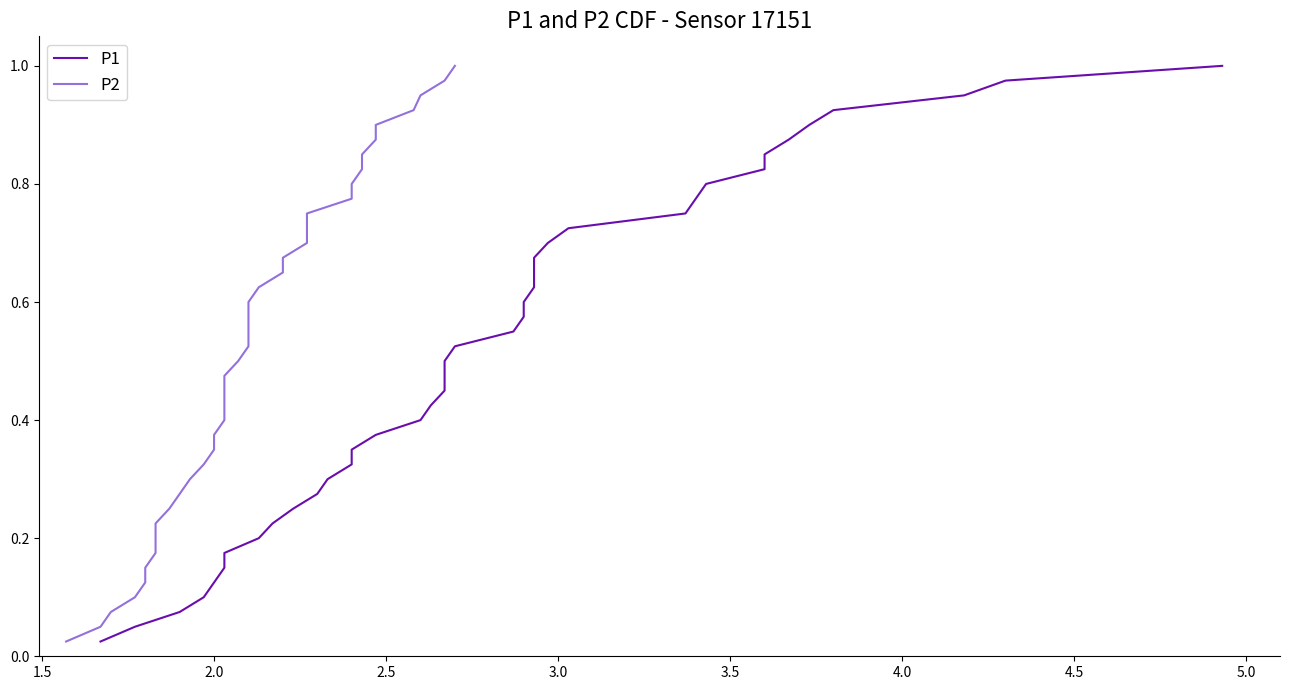

True or false: P2 and P1 cross at least once.

False